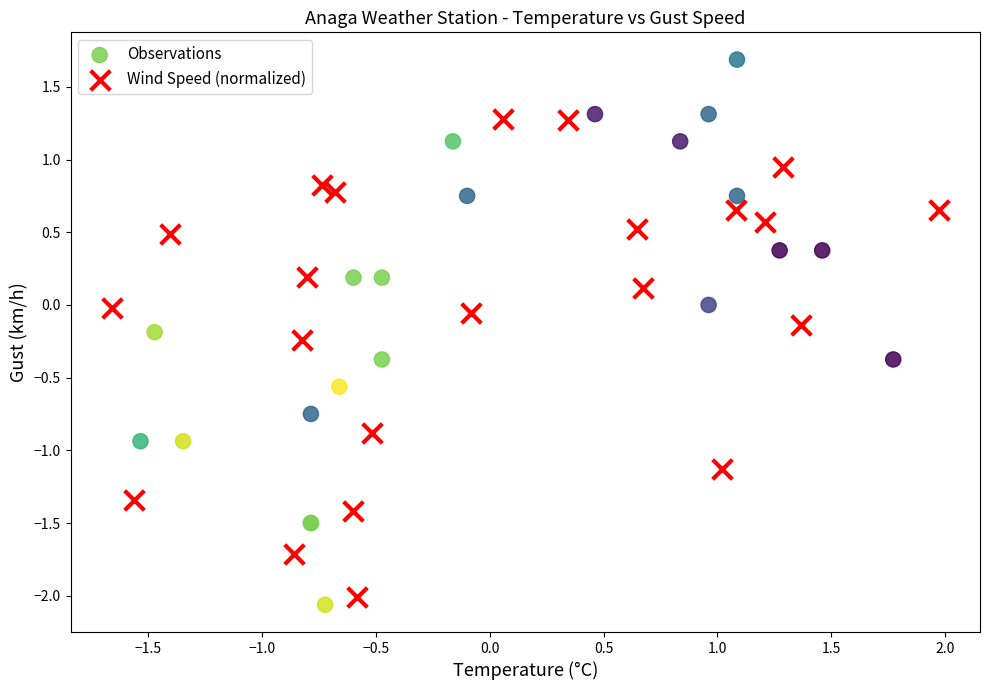

Which series has the widest spread of Y values?

Observations